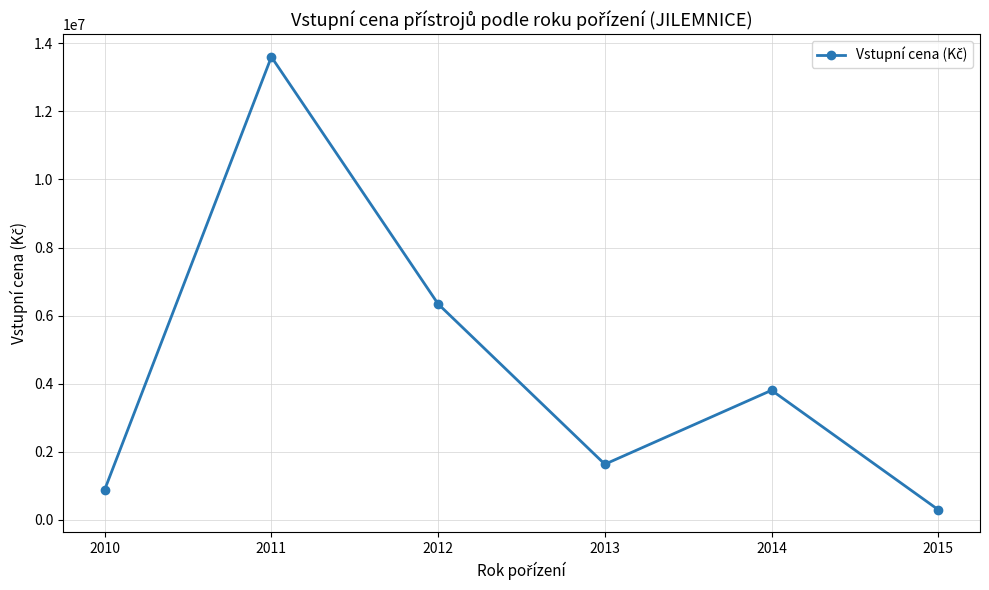

What is the change in value from 2010 to 2012?

+5459033